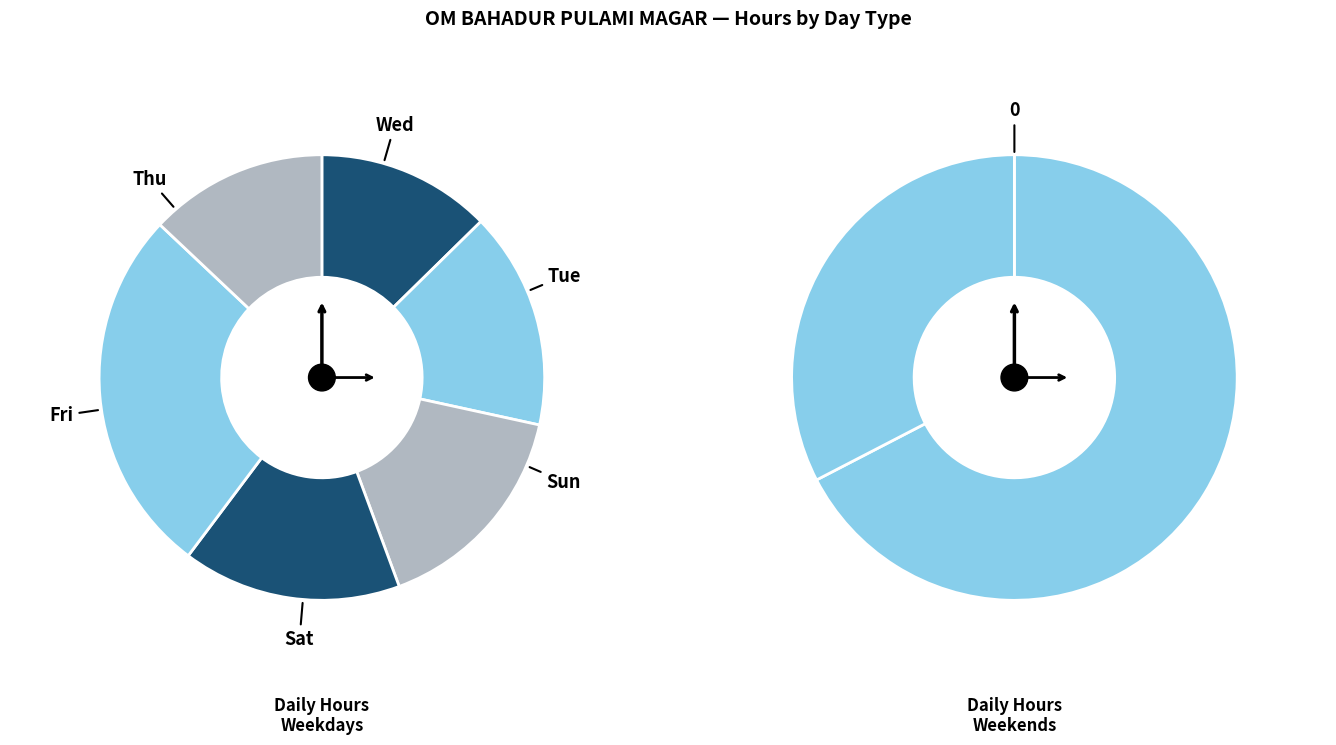

What is the change in value from Wed to Fri?

+0.1